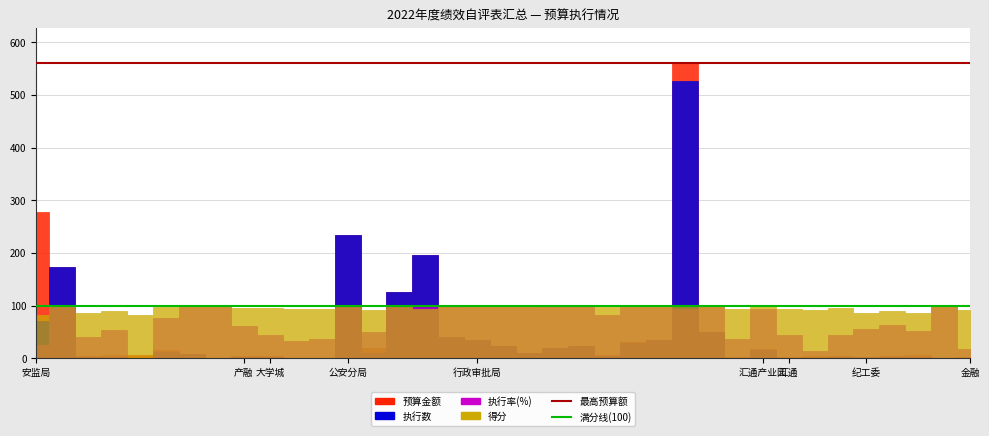

How many values in the 执行数 series exceed 7?

19